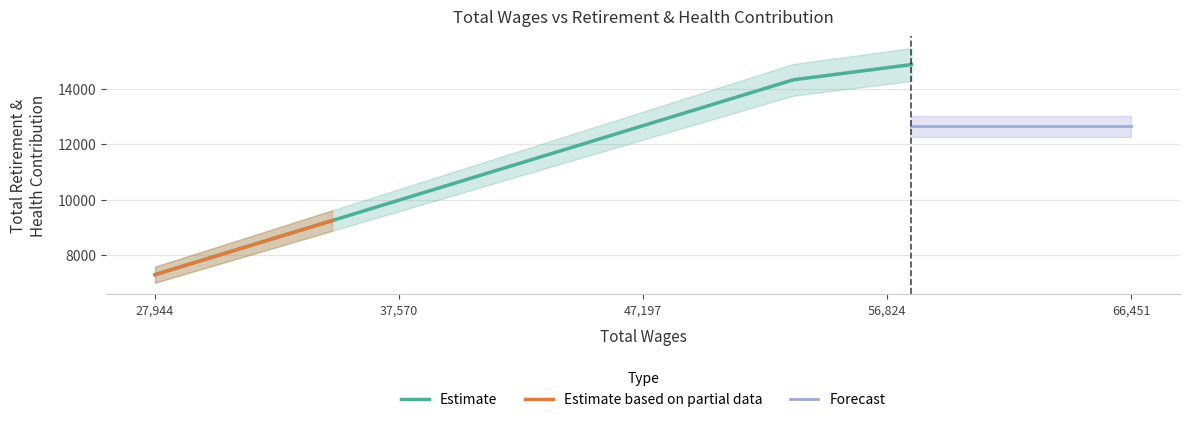

What is the highest value of the Estimate series?

14878.0